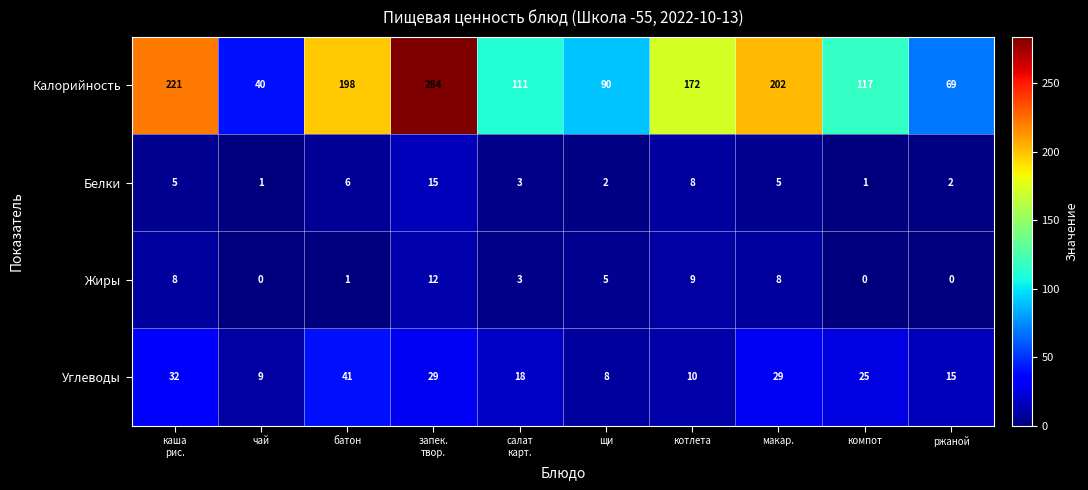

Which series has the widest spread of values?

Калорийность